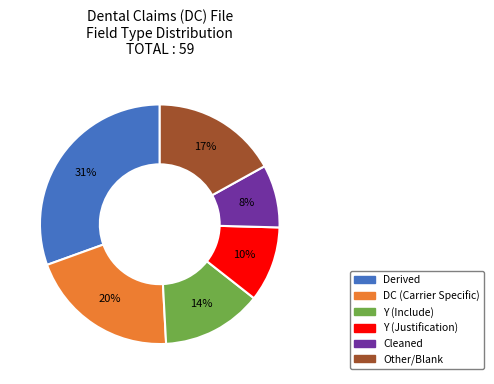

Is it true that Derived is 31% of the pie?

True